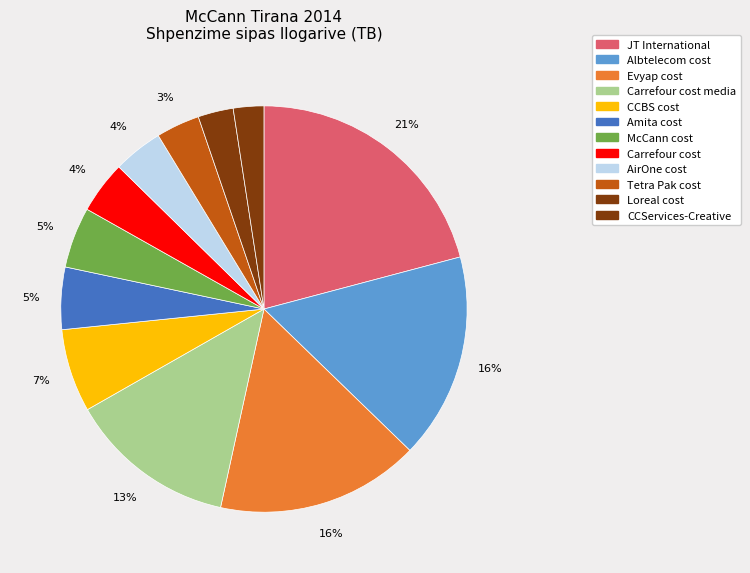

Which has a higher value, Loreal cost or McCann cost?

McCann cost